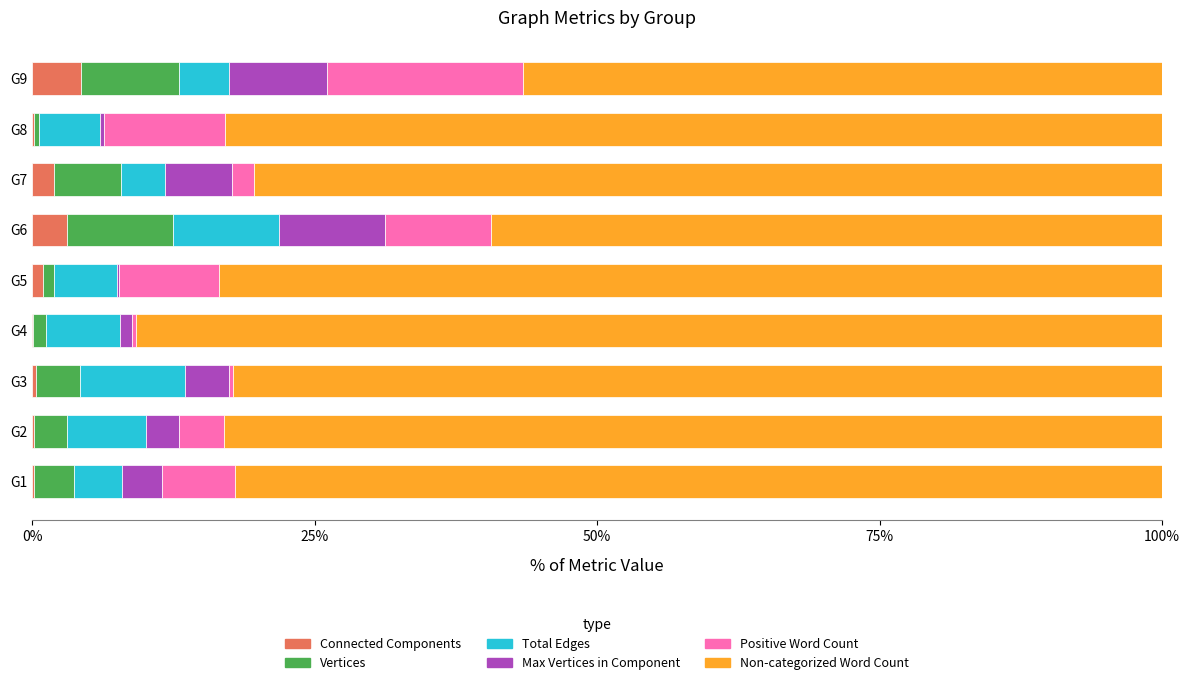

Is it true that Connected Components equals 2.0 at G7?

True